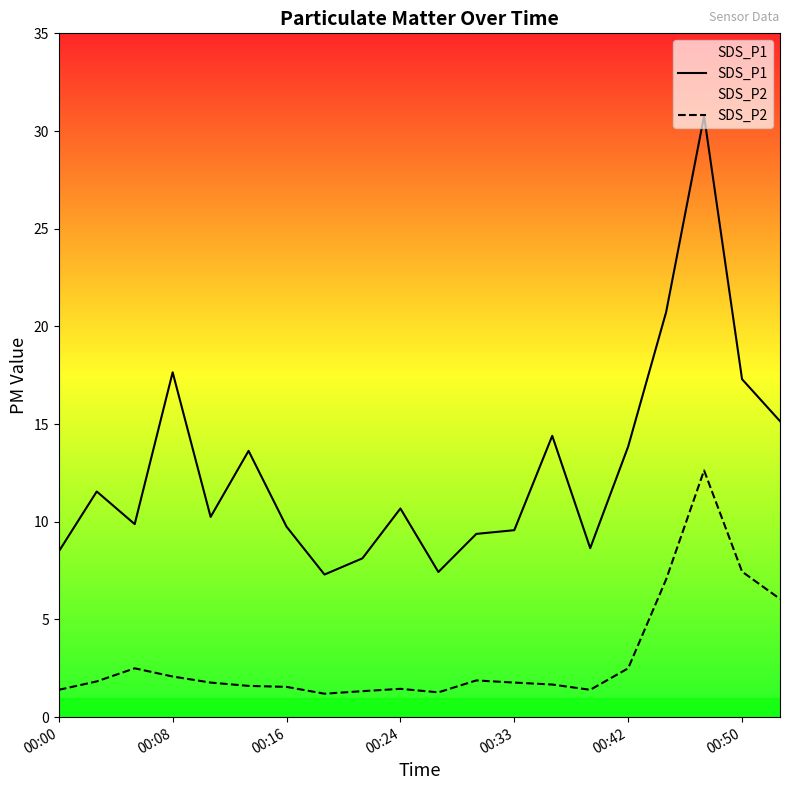

Reading right to left, transcribe all the data shown in this chart.

SDS_P1: 15.2	17.3	30.8	20.7	13.8	8.7	14.4	9.6	9.4	7.4	10.7	8.1	7.3	9.8	13.6	10.2	17.6	9.9	11.6	8.5
SDS_P2: 6.0	7.5	12.6	7.0	2.5	1.4	1.7	1.8	1.9	1.3	1.4	1.3	1.2	1.6	1.6	1.8	2.1	2.5	1.8	1.4